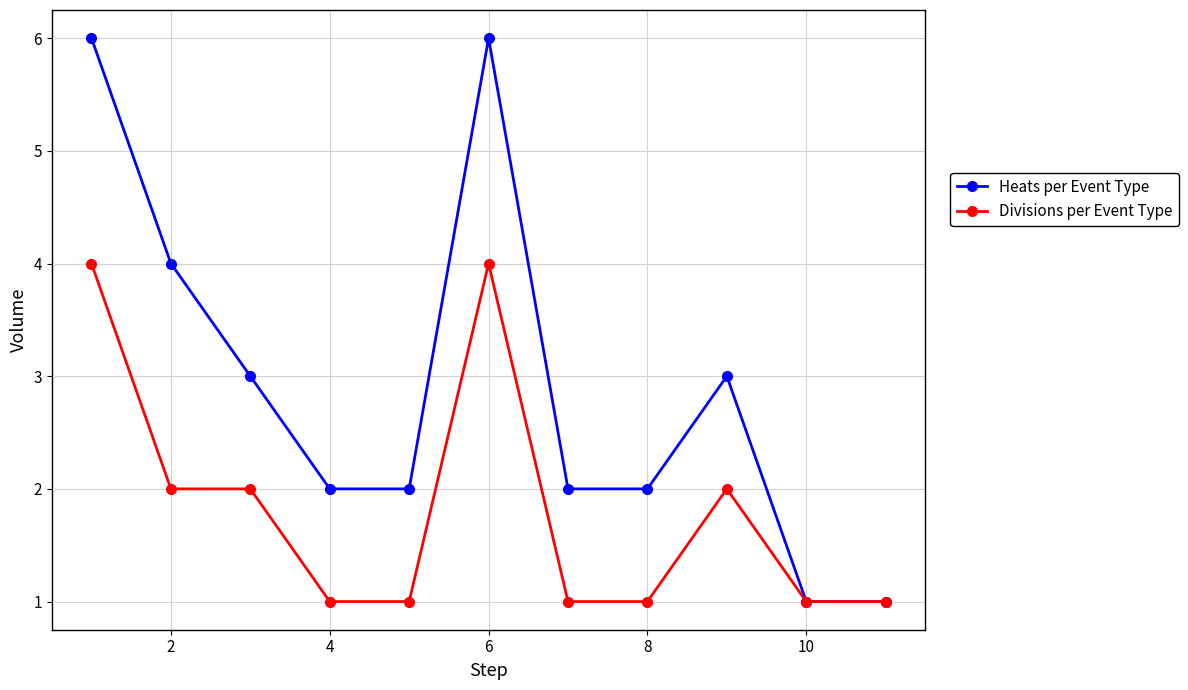

Which series has the largest range (max minus min)?

Heats per Event Type